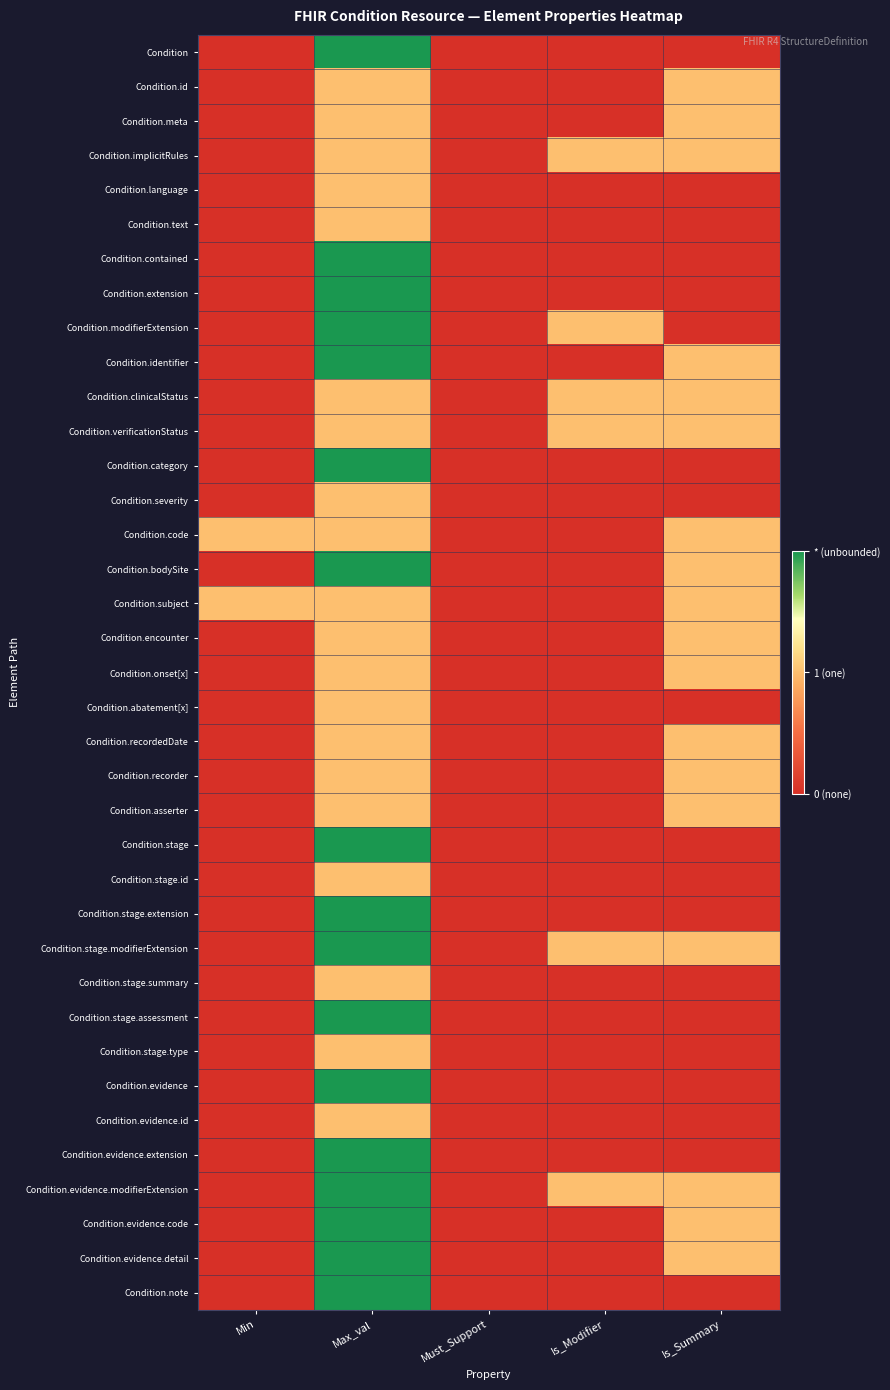

At how many categories does at least one series exceed 0?

4